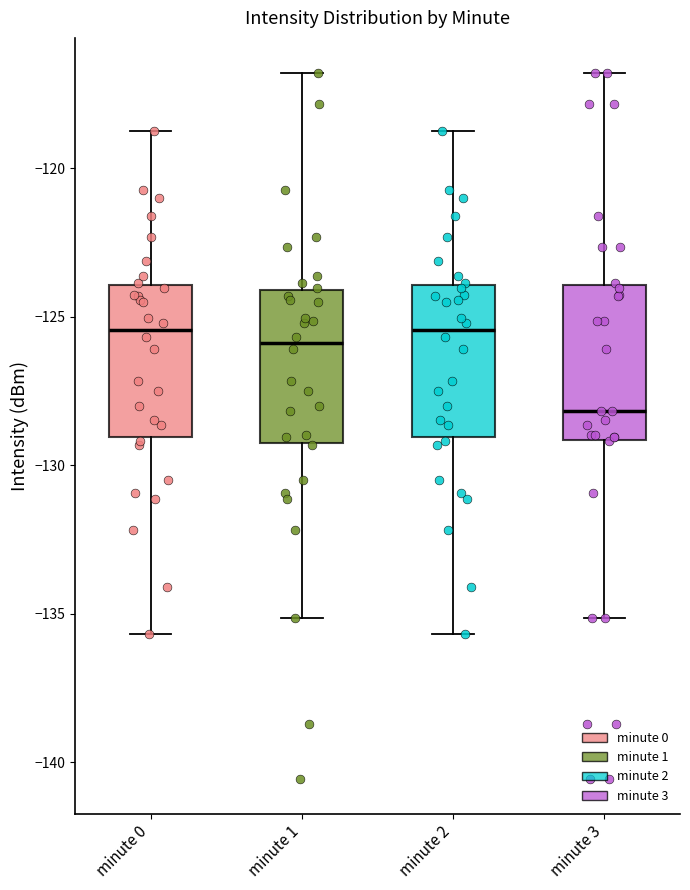

Reading left to right, transcribe this box plot: for each box, give where its median line is, the range the box spans, and where its two whiskers end, as read against the y-axis. The values are not printed on the chart, so give them approximately, as read against the axis.

minute 0: median -125.5, box -129.0 to -124.0, whiskers -135.5 to -119.0
minute 1: median -126.0, box -129.0 to -124.0, whiskers -135.0 to -117.0
minute 2: median -125.5, box -129.0 to -124.0, whiskers -135.5 to -119.0
minute 3: median -128.0, box -129.0 to -124.0, whiskers -135.0 to -117.0